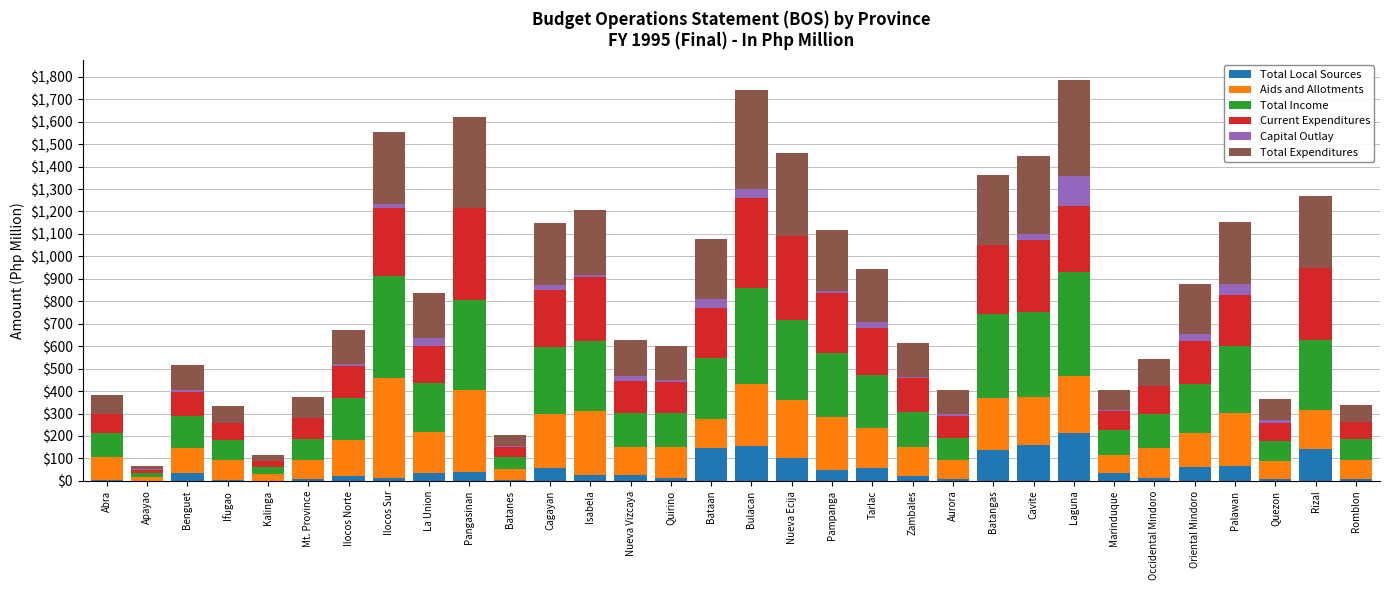

What is the highest value of the Total Local Sources series?

213.8